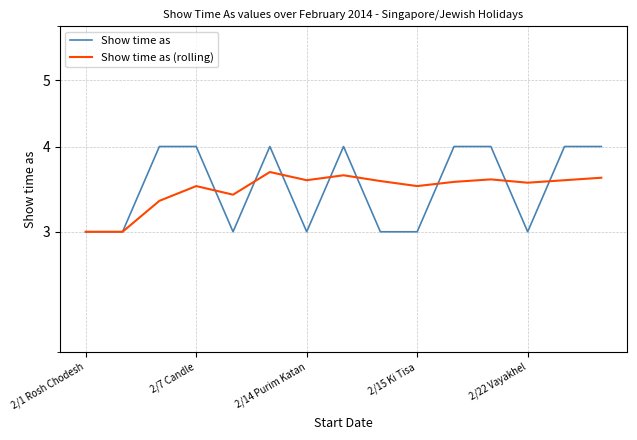

What is the average value of the Show time as series?

3.5